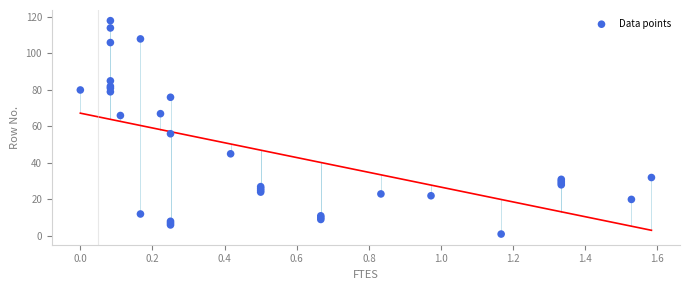

What Y value in the scatter plot is closest to 59?

56